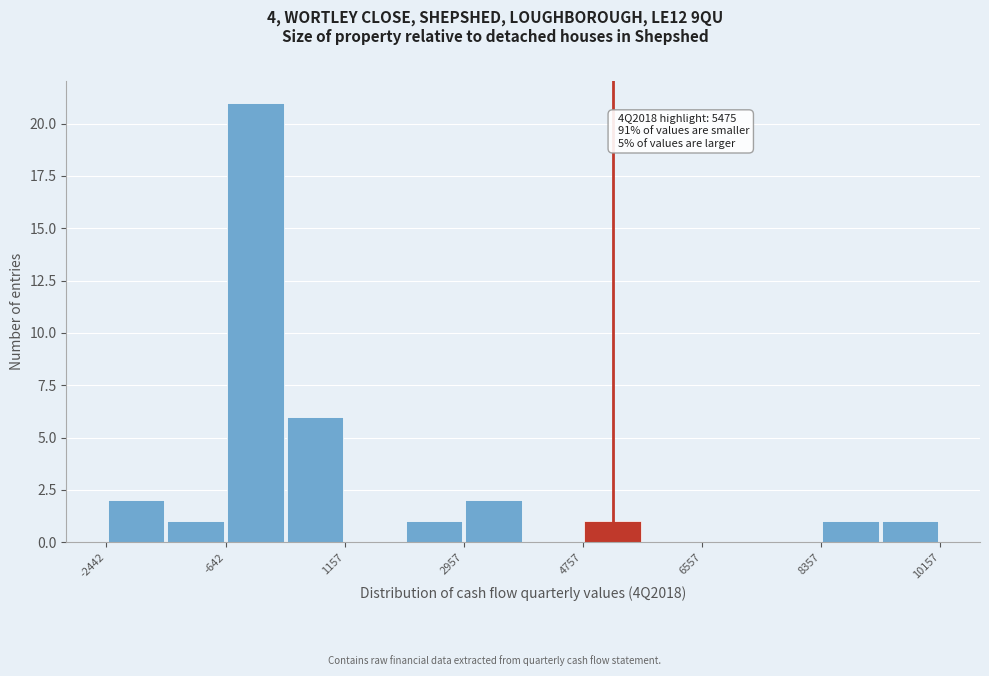

Over which range of the x-axis is the bar tallest?

-600 to 200